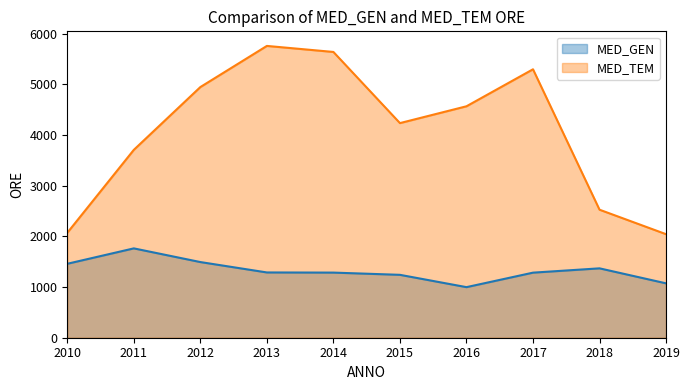

At which category is the sum across all series the highest?

2013